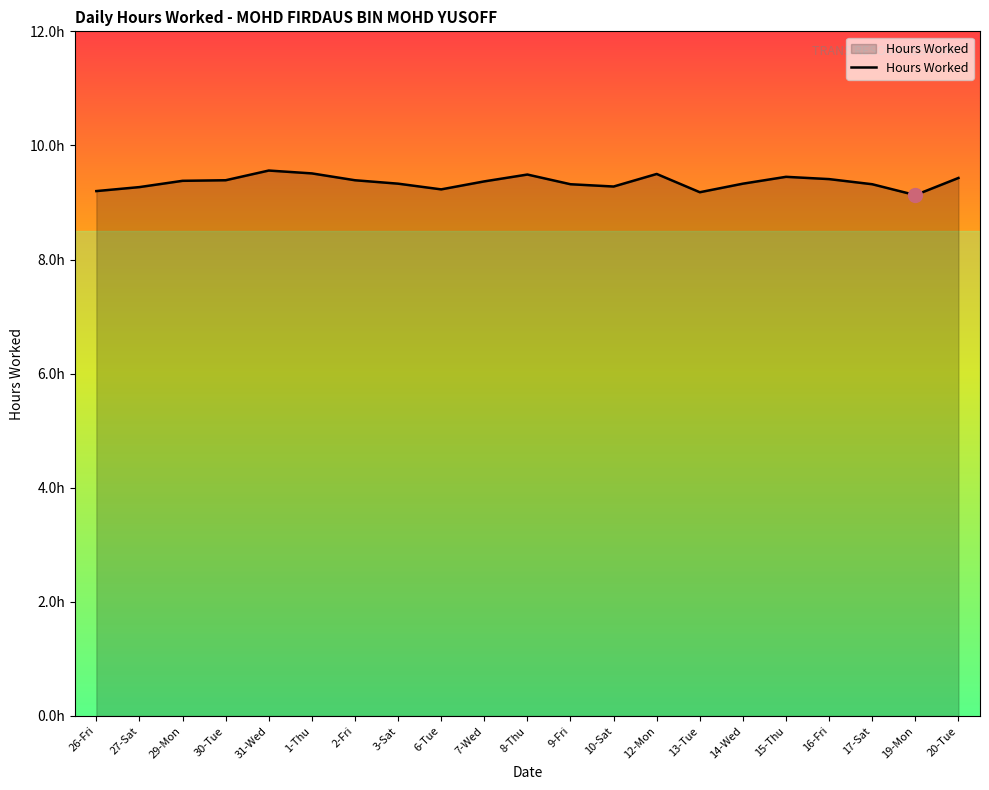

Is this an area chart (filled region under the line)?

Yes